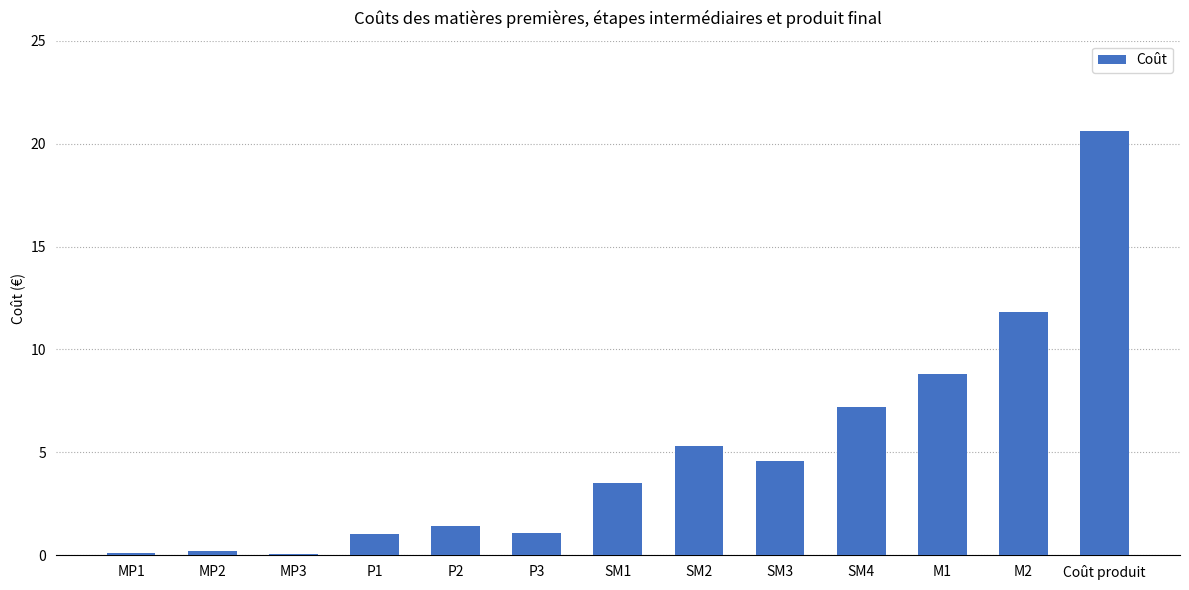

What is the greatest value displayed?

20.6